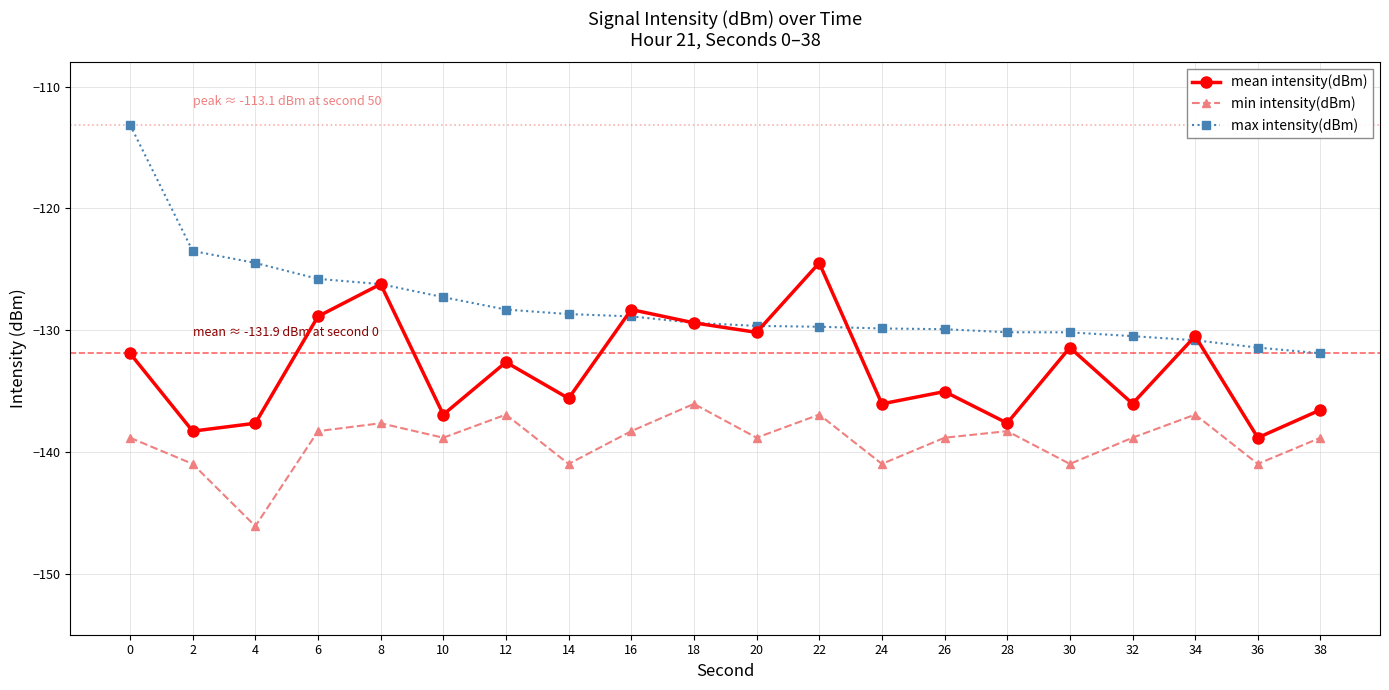

Is it true that mean intensity(dBm) equals -186.3 at 34?

False